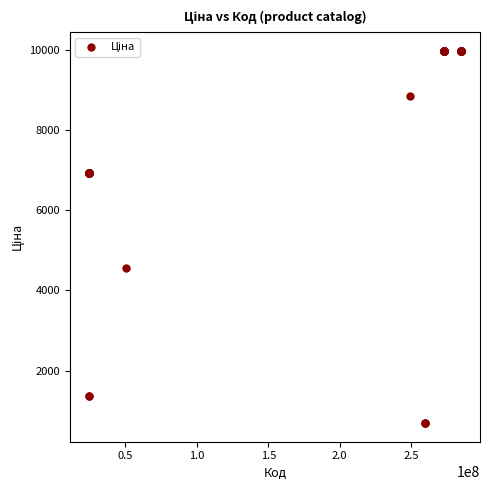

What Y value in the scatter plot is closest to 5334?

4561.9